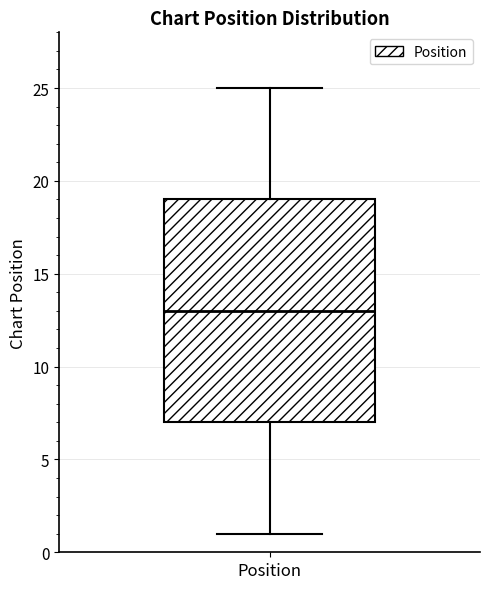

Read this box plot against the y-axis: the position of the median line, the range covered by the box, and the ends of both whiskers. The values are not printed on the chart, so give them approximately, as read against the axis.

median 13, box 7 to 19, whiskers 1 to 25